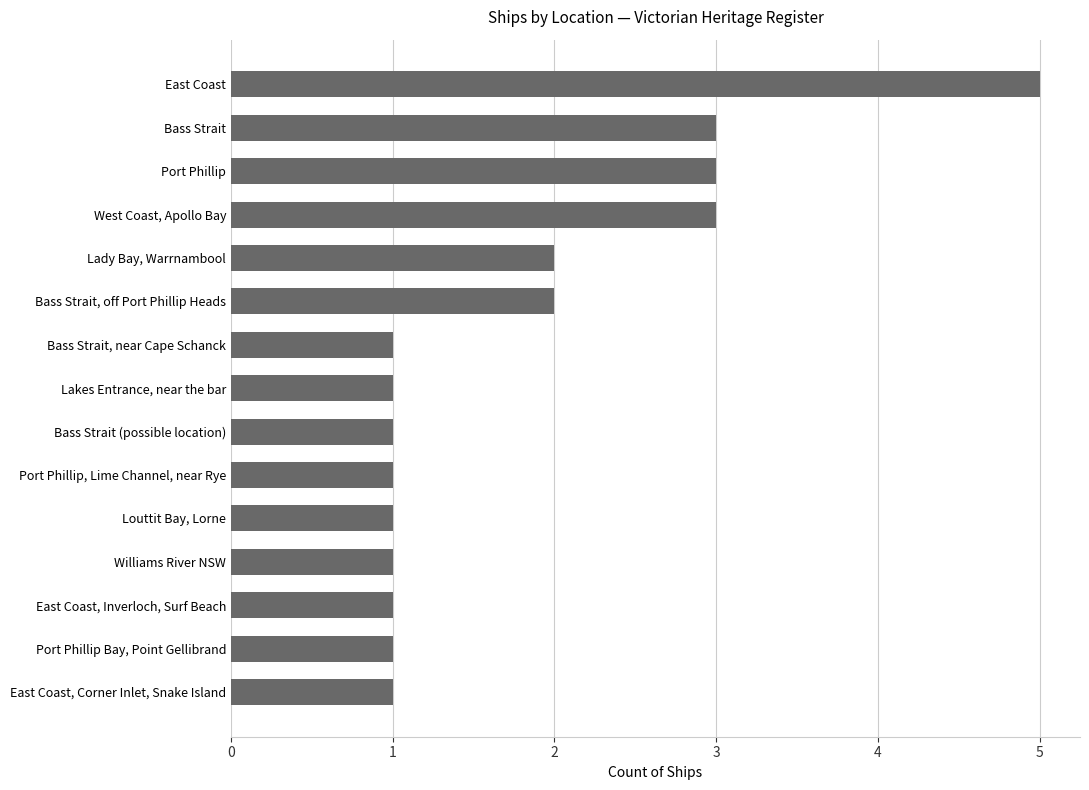

Which has a higher value, East Coast, Inverloch, Surf Beach or Bass Strait, off Port Phillip Heads?

Bass Strait, off Port Phillip Heads